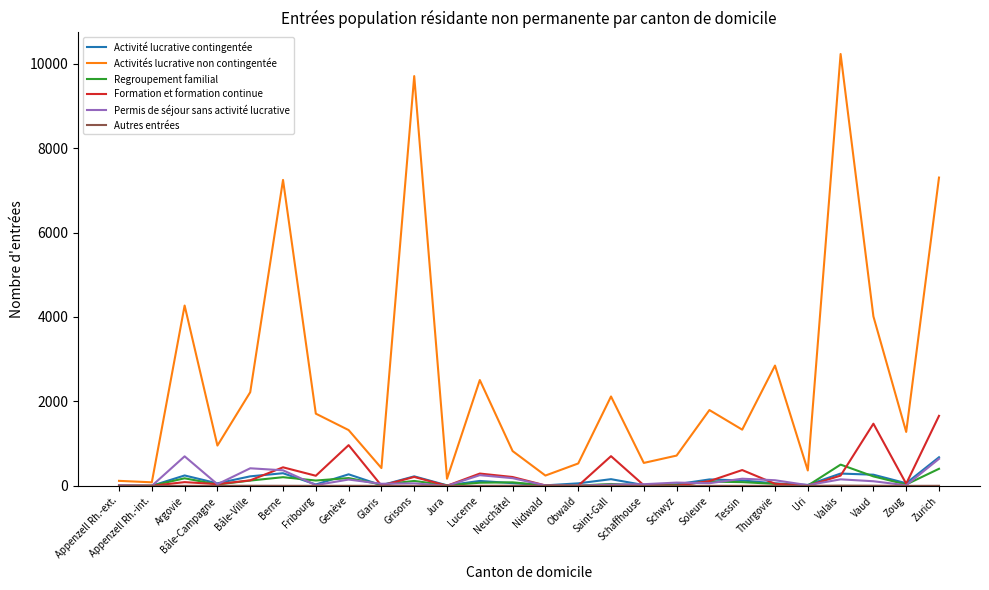

Which label corresponds to the largest value in the chart?

Valais